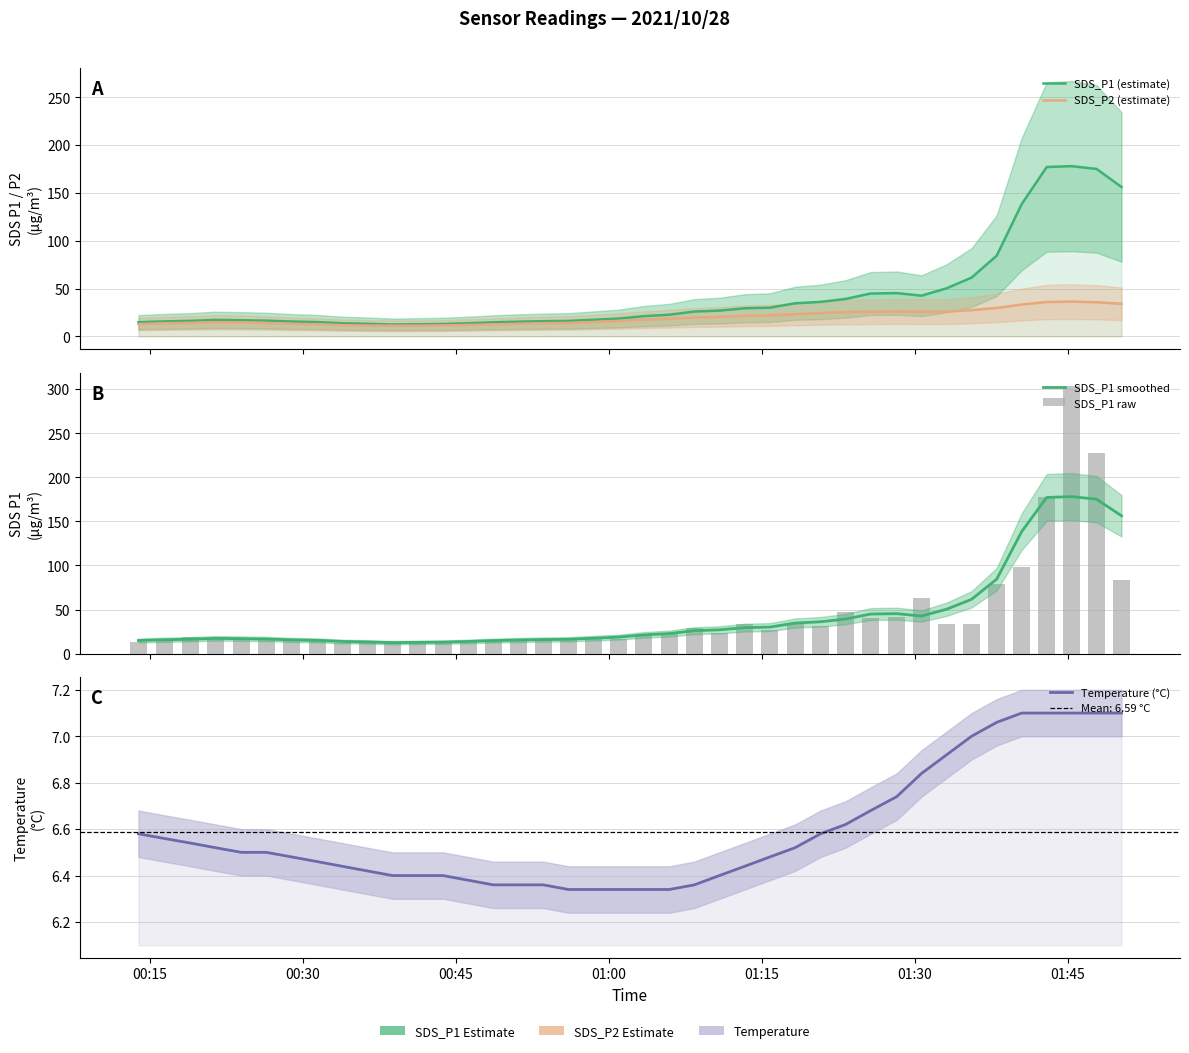

The value of Temperature (°C) at 29 is 9.1. True or false?

False